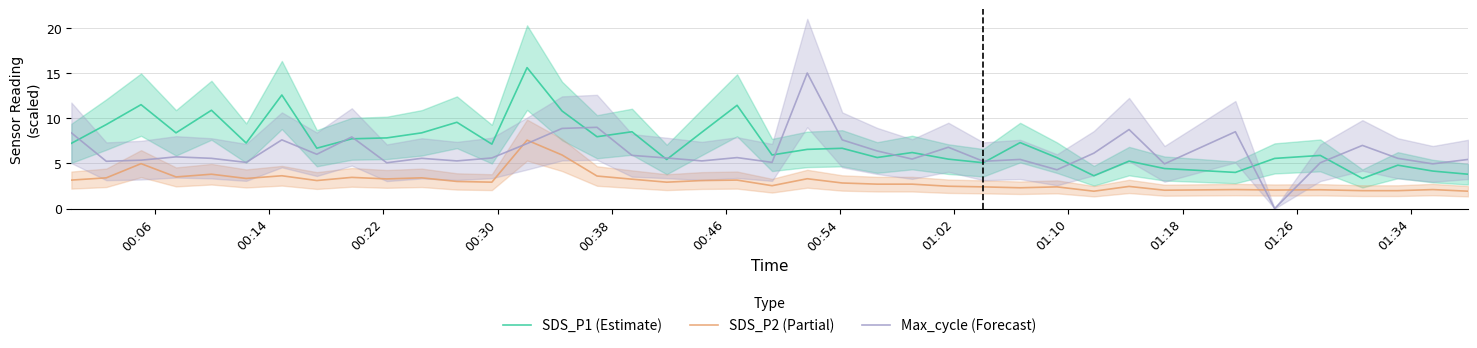

True or false: Max_cycle (Forecast) and SDS_P2 (Partial) intersect in this chart.

True